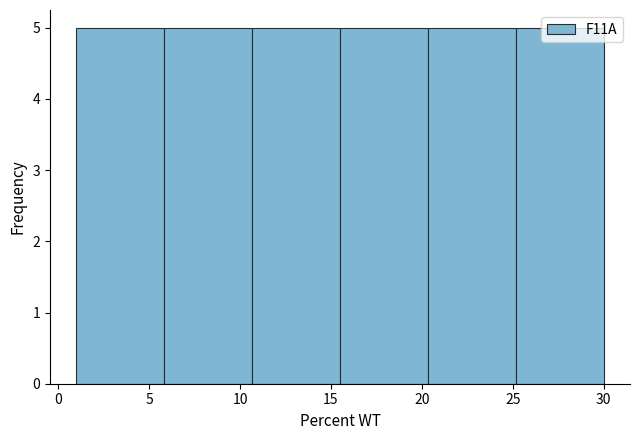

Reading left to right, list every bar in this chart as the range it spans on the x-axis followed by its height. Neither the bar edges nor the heights are printed on the chart, so give them approximately, as read against the axes.

1.0 to 6.0: 5
6.0 to 10.5: 5
10.5 to 15.5: 5
15.5 to 20.5: 5
20.5 to 25.0: 5
25.0 to 30.0: 5